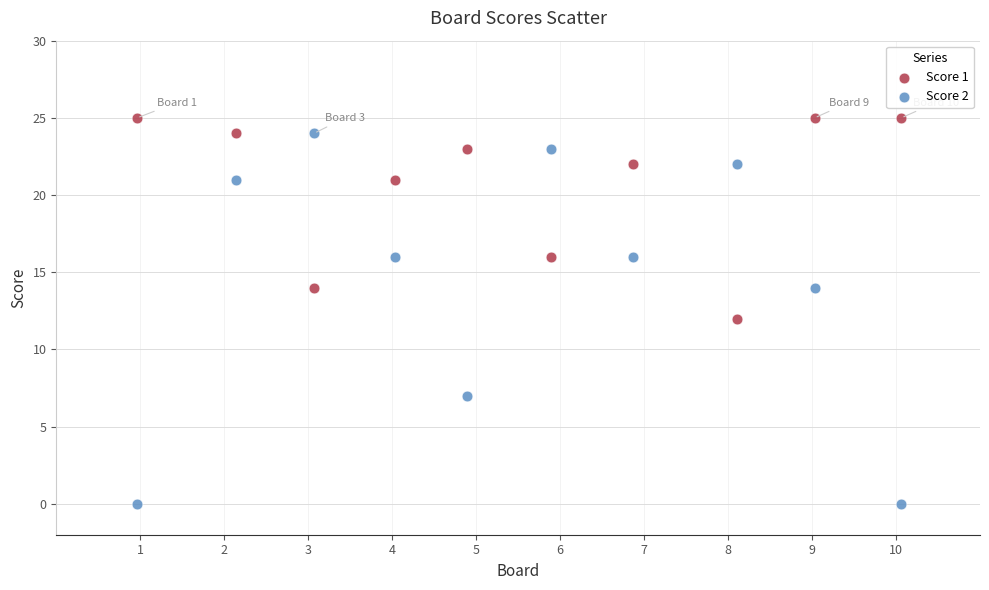

Which series contains the lowest Y value?

Score 2